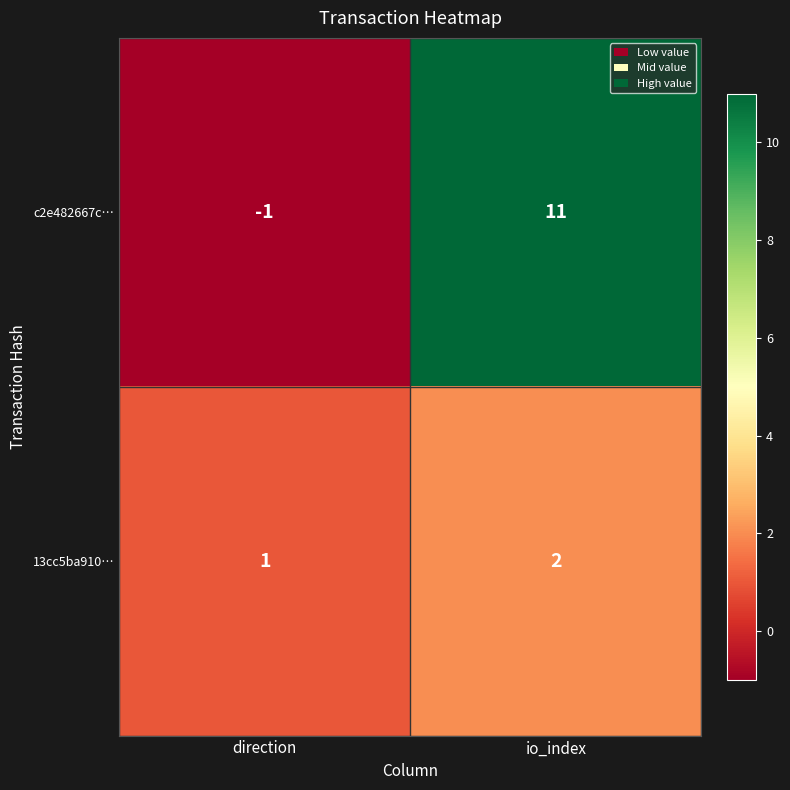

Reading left to right, transcribe all the data shown in this chart.

c2e482667c…: -1	11
13cc5ba910…: 1	2